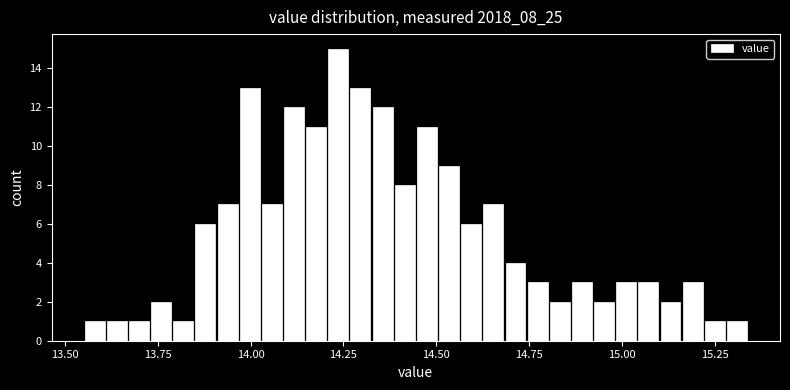

Around what value on the x-axis is the tallest bar? Give the approximate position of its centre, as read against the axis.

14.25